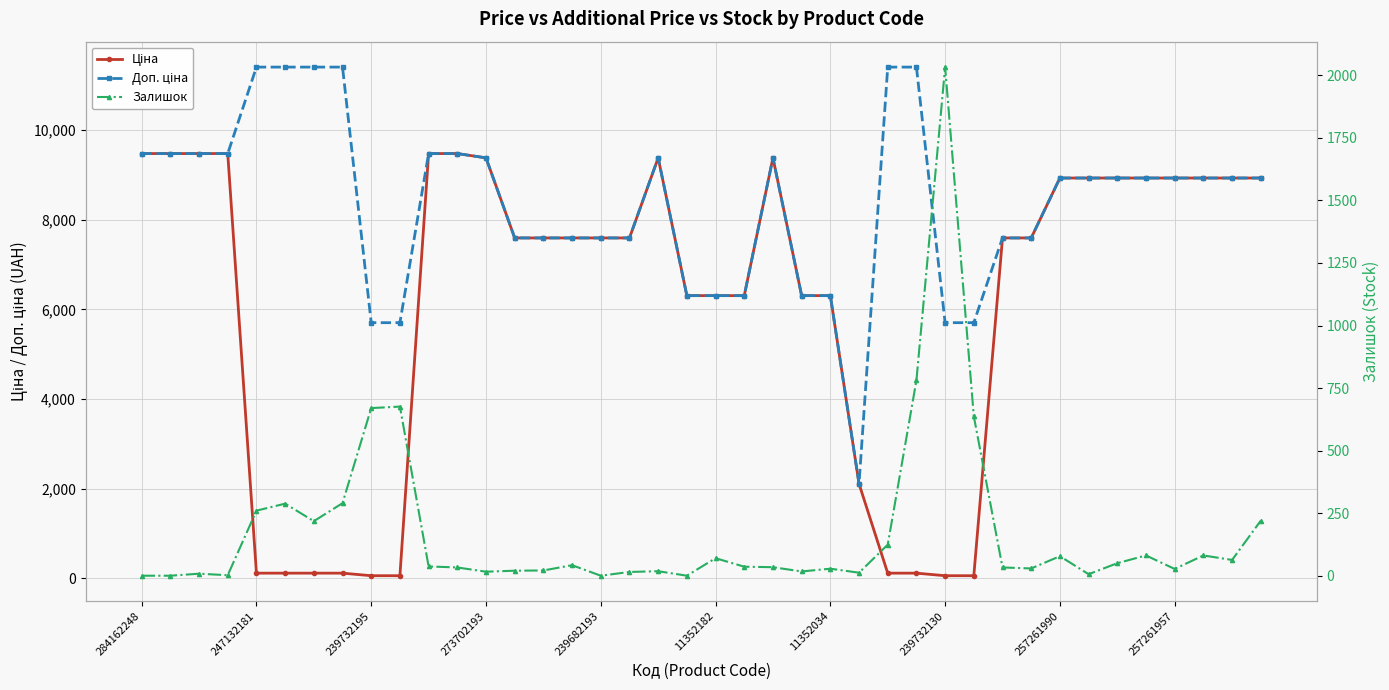

What is the difference between the Ціна values at 31 and 10?

1883.5